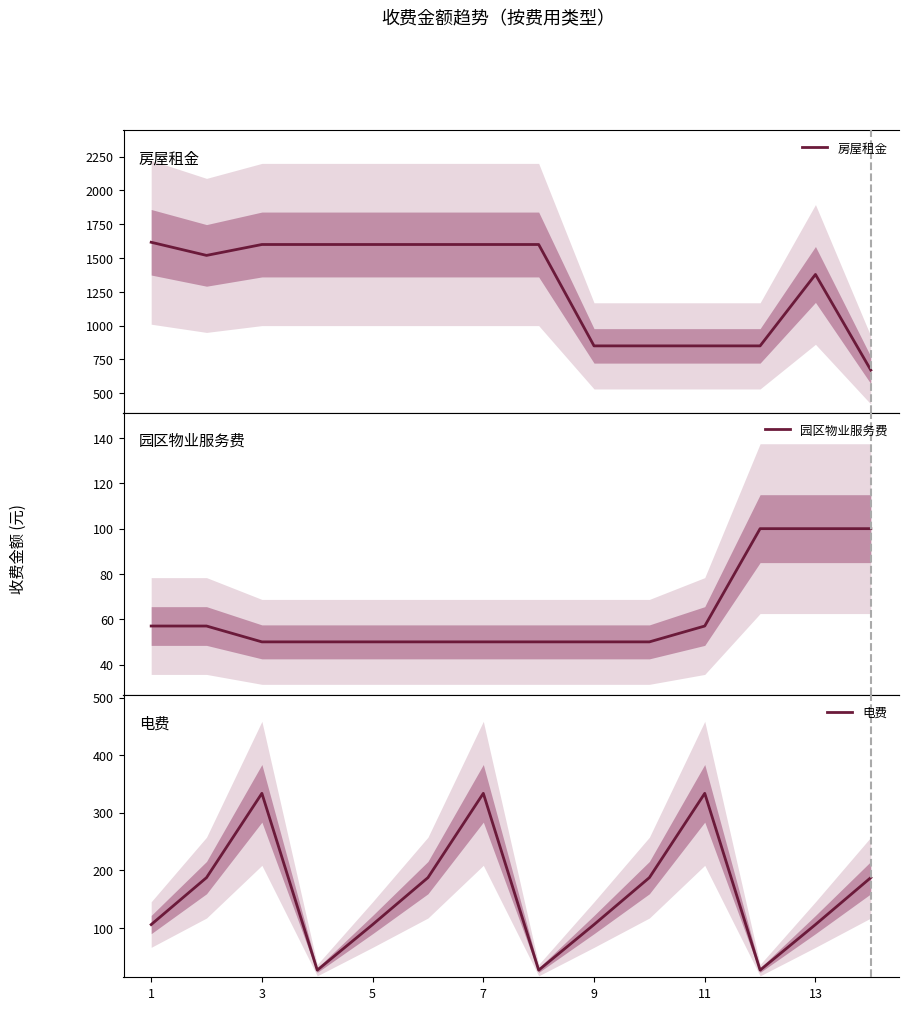

What is the lowest value of the 房屋租金 series?

670.7